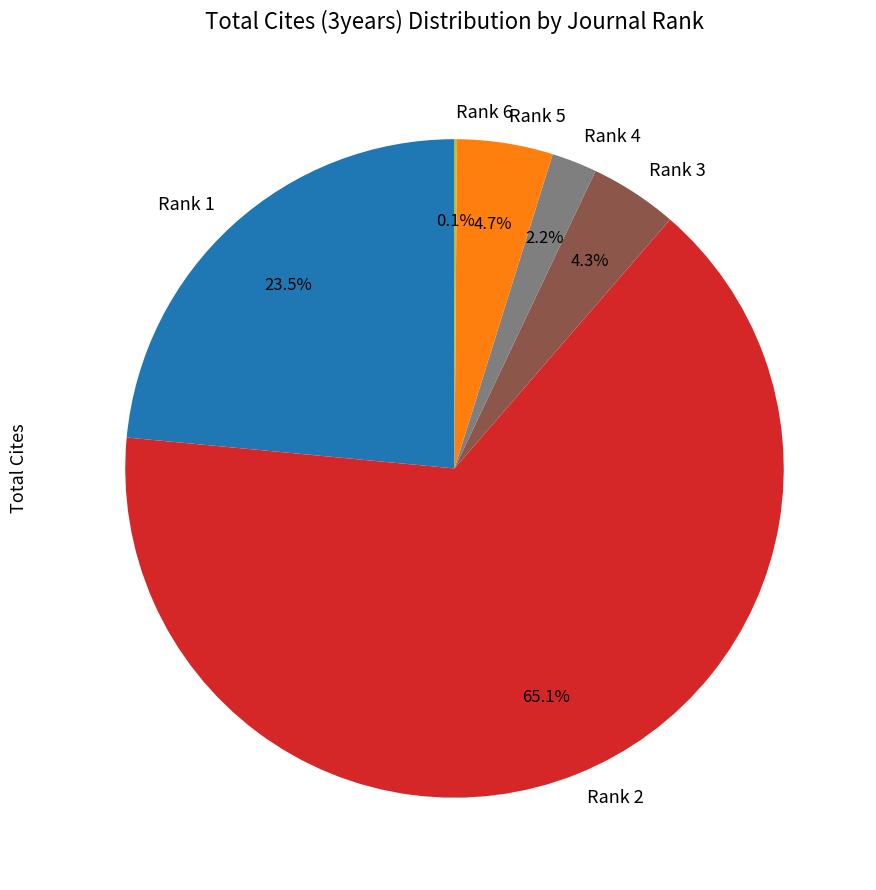

Which slice is the largest?

Rank 2